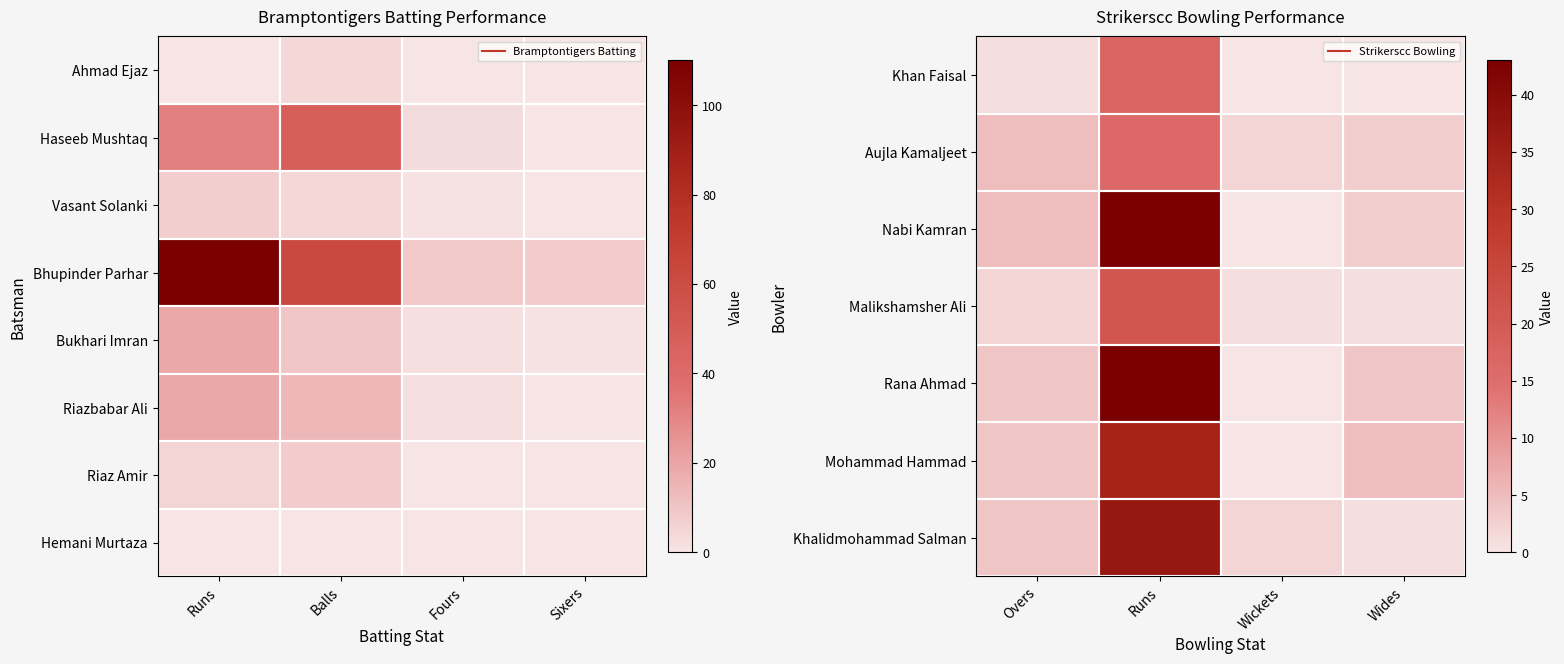

The Mohammad Hammad series shows 50 at Runs. True or false?

False